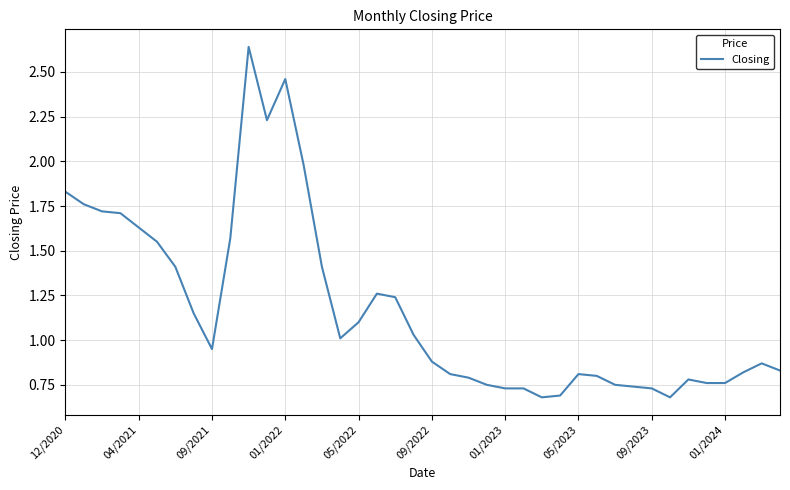

What is the maximum value shown in the chart?

2.6